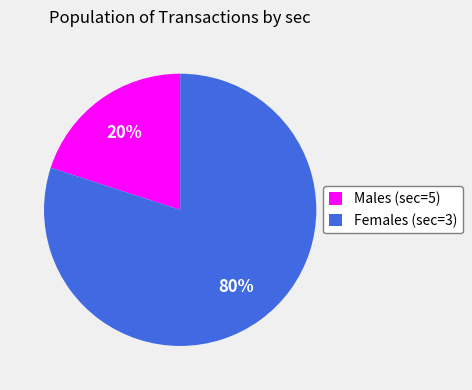

Which has a higher value, Females (sec=3) or Males (sec=5)?

Females (sec=3)